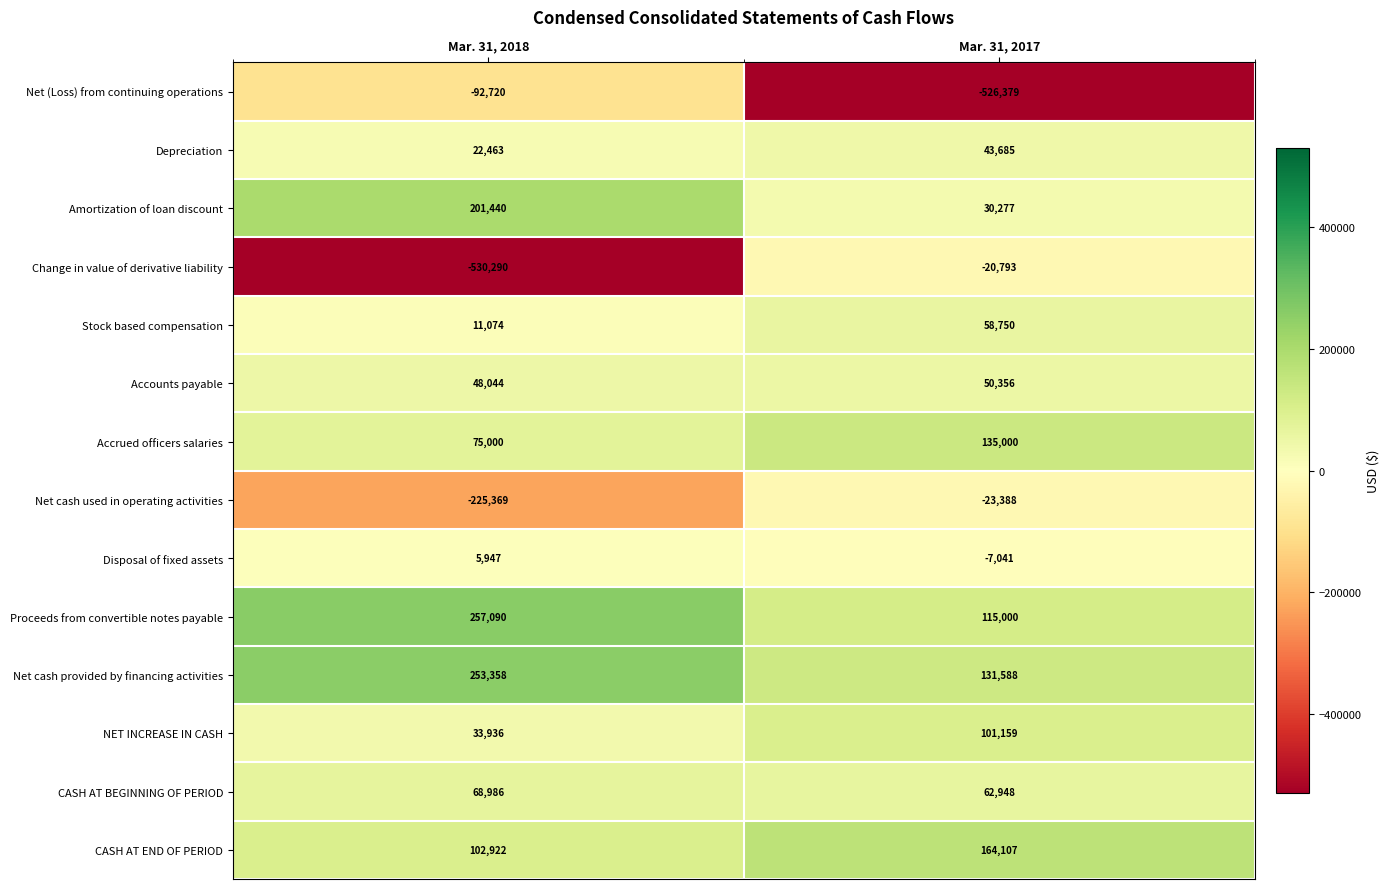

Reading left to right, list all the values displayed in this chart.

Net (Loss) from continuing operations: -92720	-526379
Depreciation: 22463	43685
Amortization of loan discount: 201440	30277
Change in value of derivative liability: -530290	-20793
Stock based compensation: 11074	58750
Accounts payable: 48044	50356
Accrued officers salaries: 75000	135000
Net cash used in operating activities: -225369	-23388
Disposal of fixed assets: 5947	-7041
Proceeds from convertible notes payable: 257090	115000
Net cash provided by financing activities: 253358	131588
NET INCREASE IN CASH: 33936	101159
CASH AT BEGINNING OF PERIOD: 68986	62948
CASH AT END OF PERIOD: 102922	164107